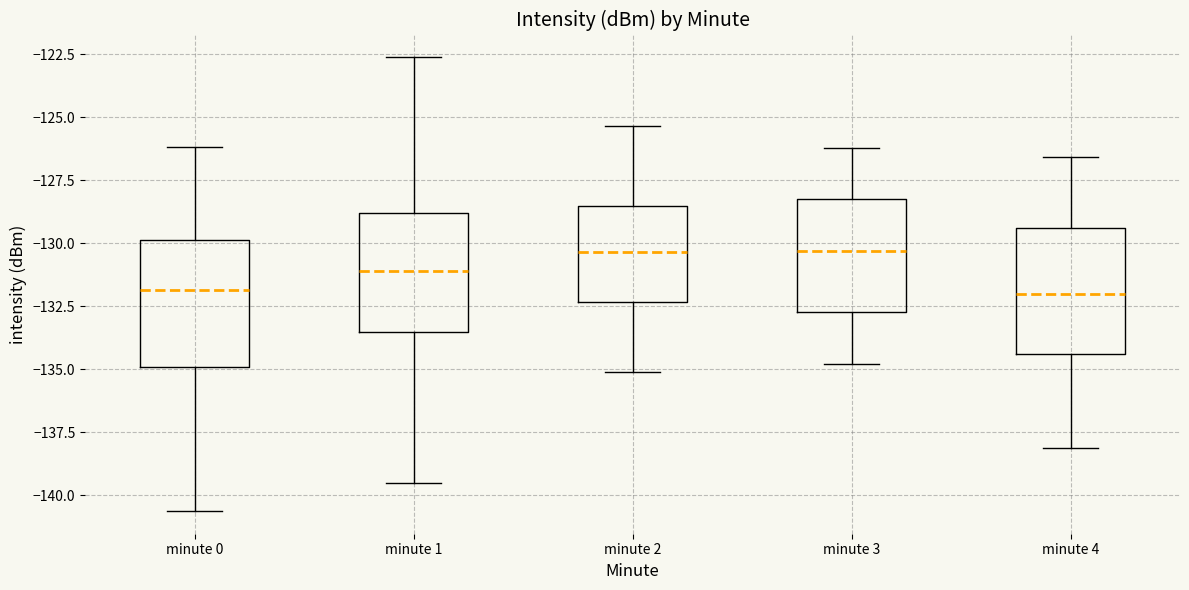

Where is the upper edge of the box for minute 1 on the y-axis? The values are not printed on the chart, so give them approximately, as read against the axis.

-129.0